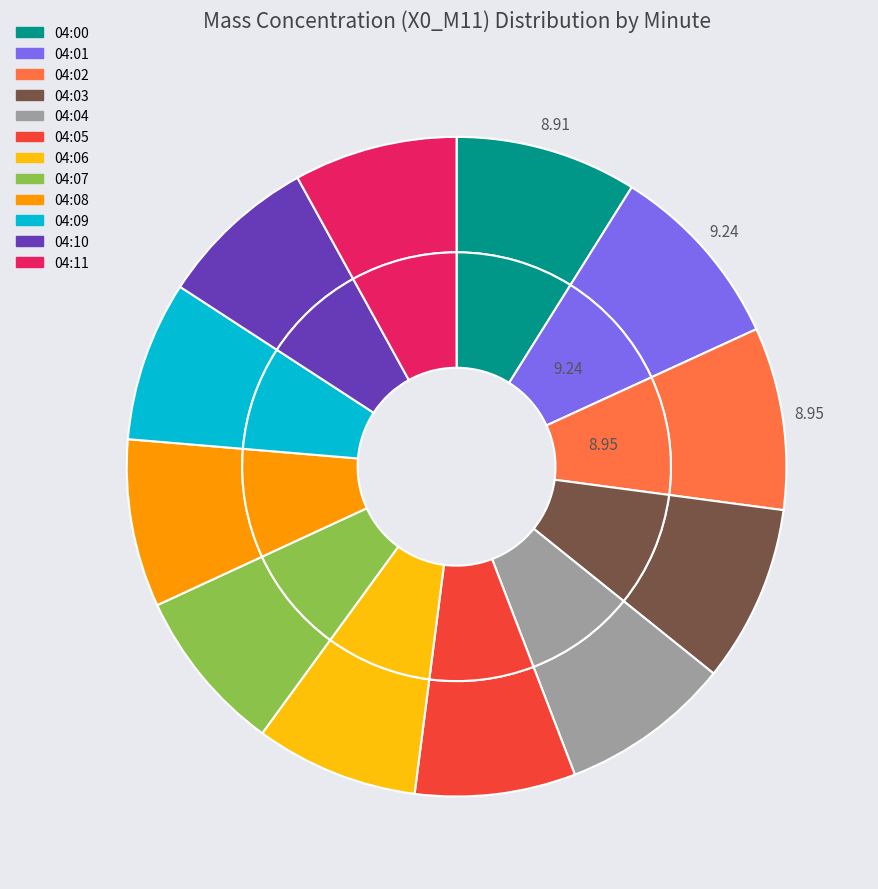

How many segments does this pie chart have?

12